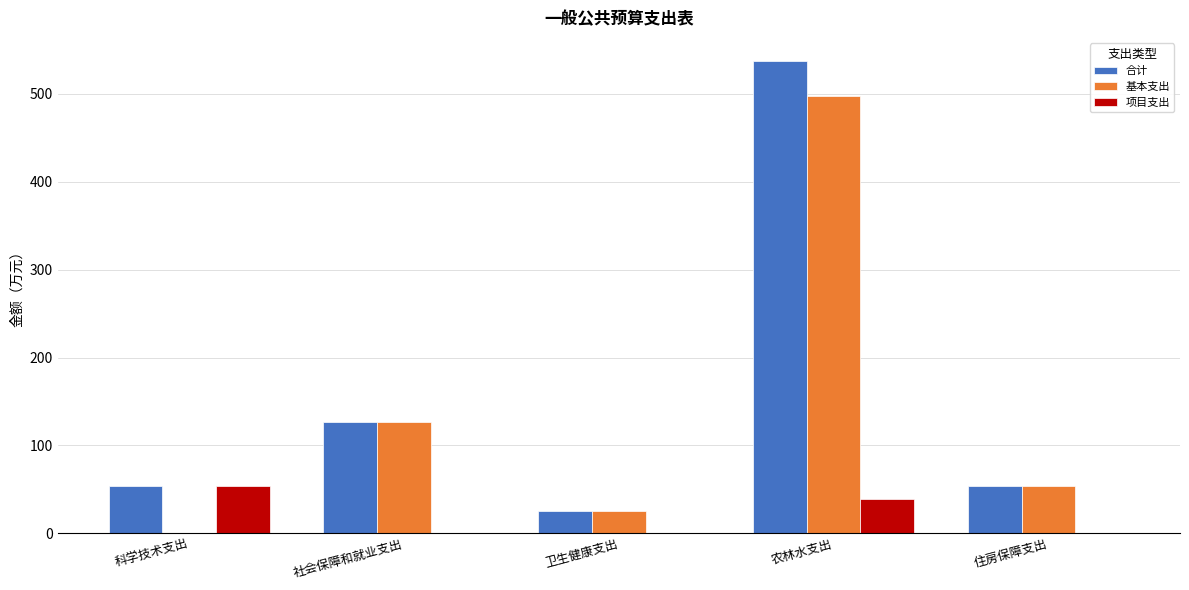

Is the value of 合计 at 科学技术支出 greater than the value of 项目支出 at 社会保障和就业支出?

Yes